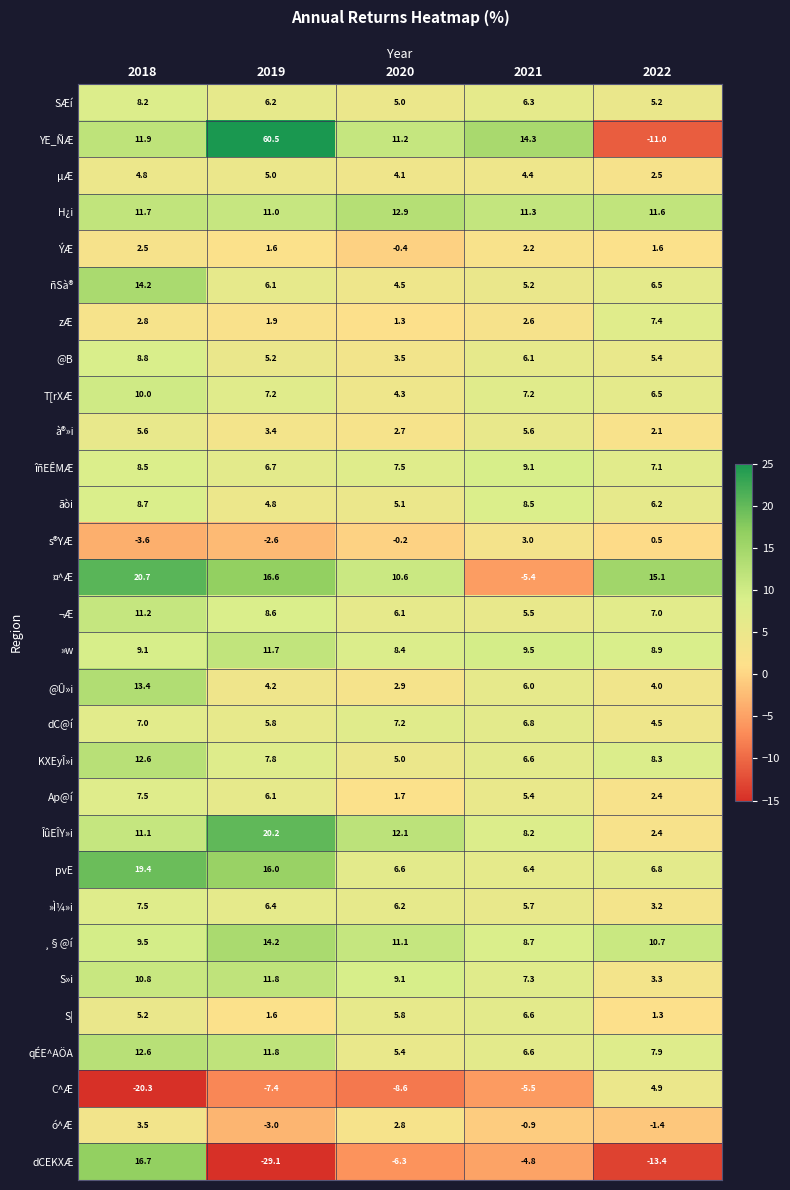

List the labels in order of pvE value, largest first.

2018, 2019, 2022, 2020, 2021